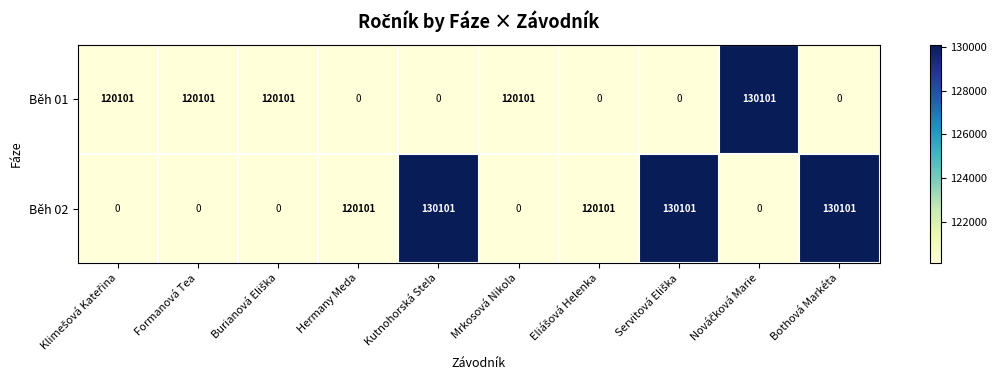

Which series has the largest total across all categories?

Běh 02